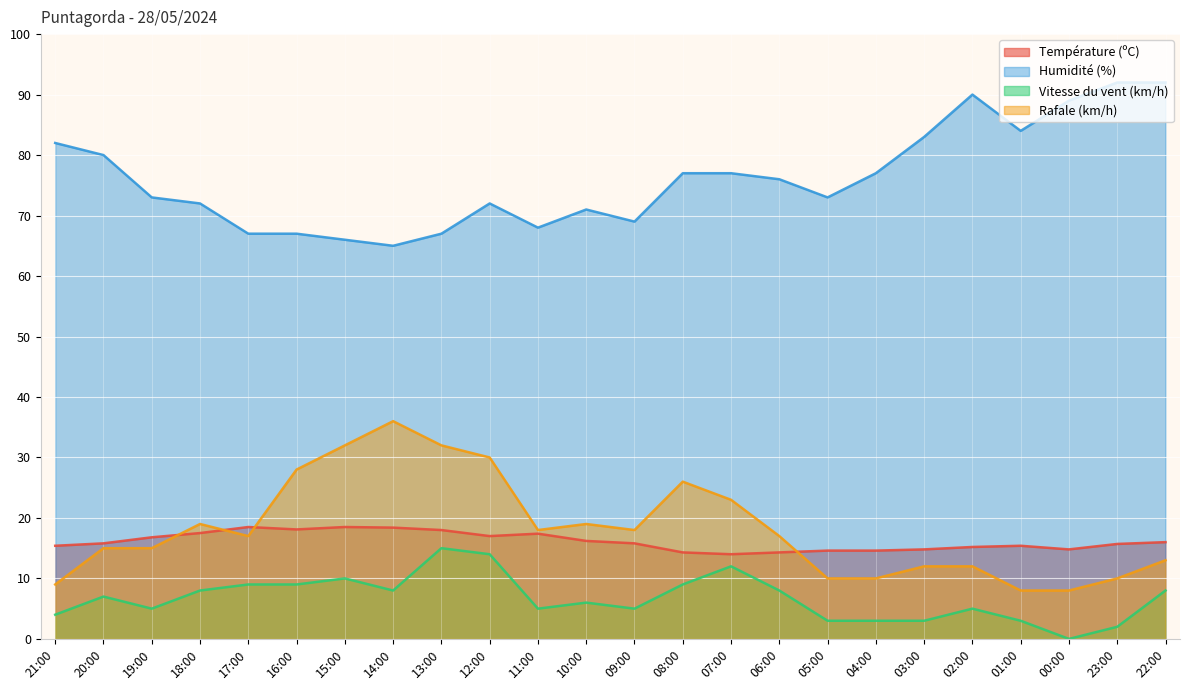

Between 17:00 and 14:00, which is larger?

17:00